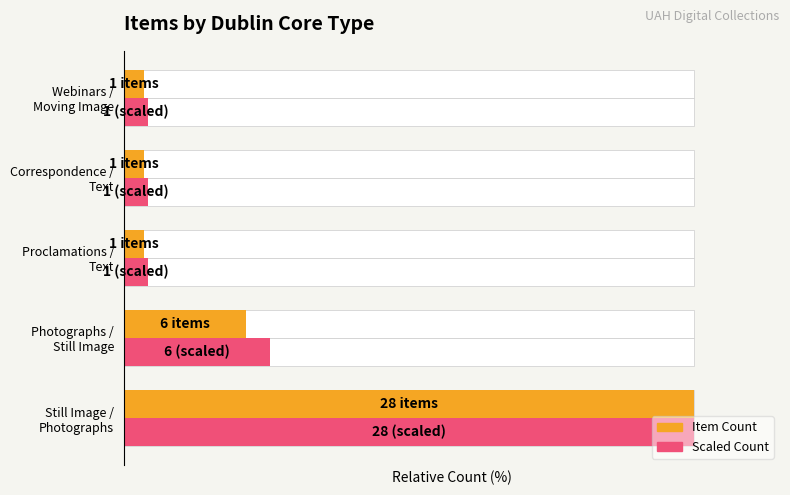

Reading left to right, list all the values displayed in this chart.

Item Count: 100.0	21.4	3.6	3.6	3.6
Scaled Count: 100.0	25.7	4.3	4.3	4.3